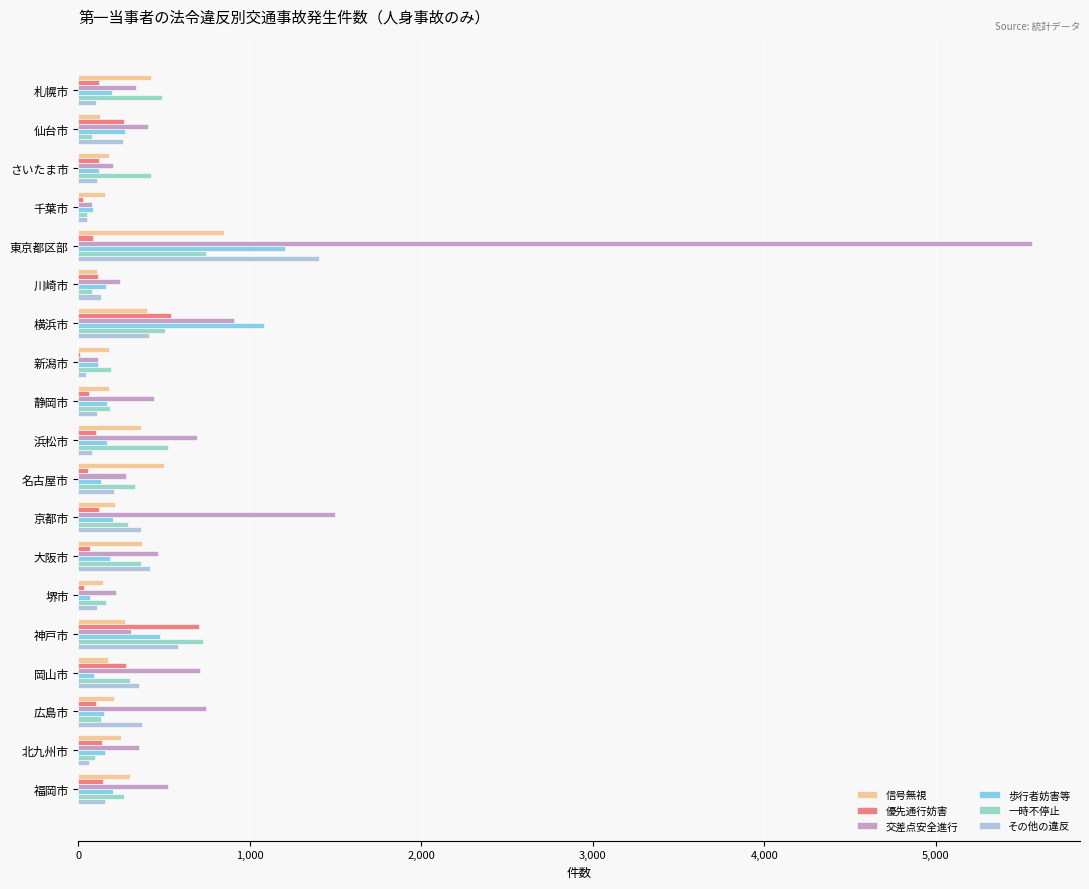

How many data points does each series have?

19